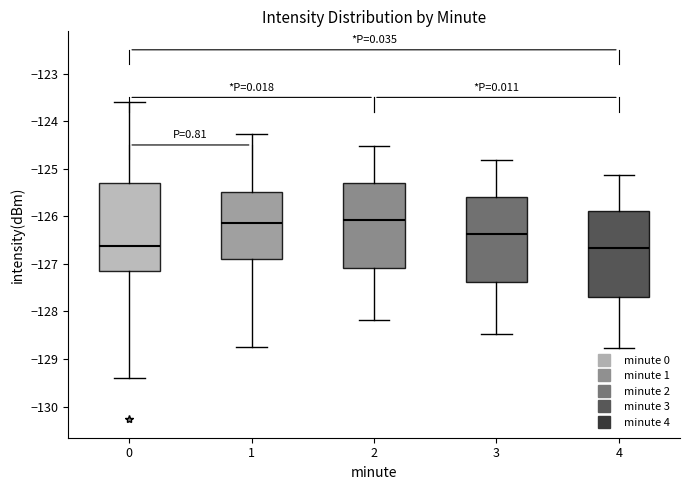

Reading left to right, read every box against the y-axis: the position of its median line, the range the box covers, and the ends of its whiskers. The values are not printed on the chart, so give them approximately, as read against the axis.

0: median -126.6, box -127.1 to -125.3, whiskers -129.4 to -123.6
1: median -126.1, box -126.9 to -125.5, whiskers -128.8 to -124.3
2: median -126.1, box -127.1 to -125.3, whiskers -128.2 to -124.5
3: median -126.4, box -127.4 to -125.6, whiskers -128.5 to -124.8
4: median -126.7, box -127.7 to -125.9, whiskers -128.8 to -125.1